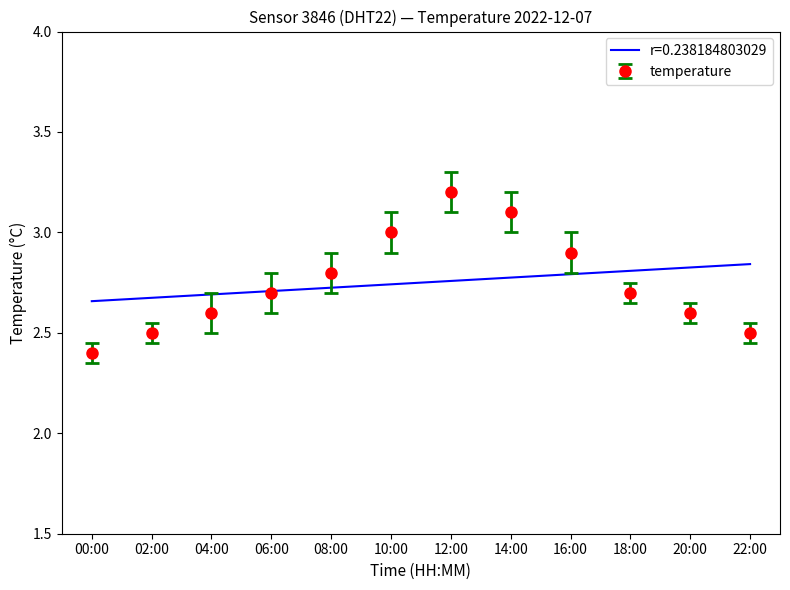

Is it true that temperature equals 1.2 at 20:00?

False